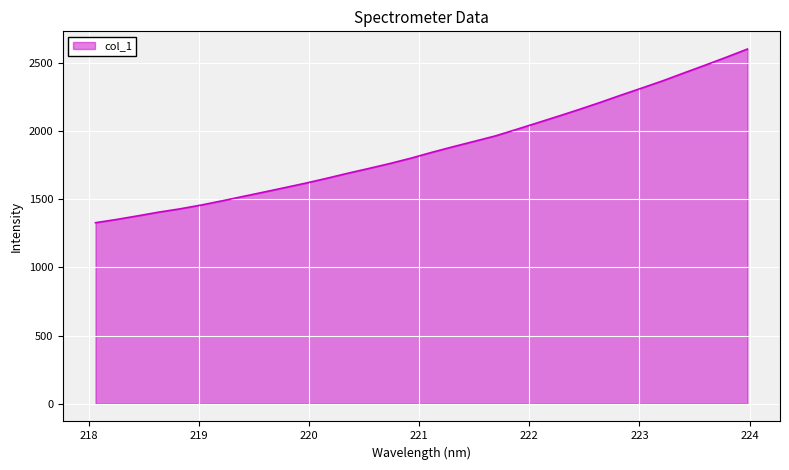

What is the smallest value displayed?

1328.3